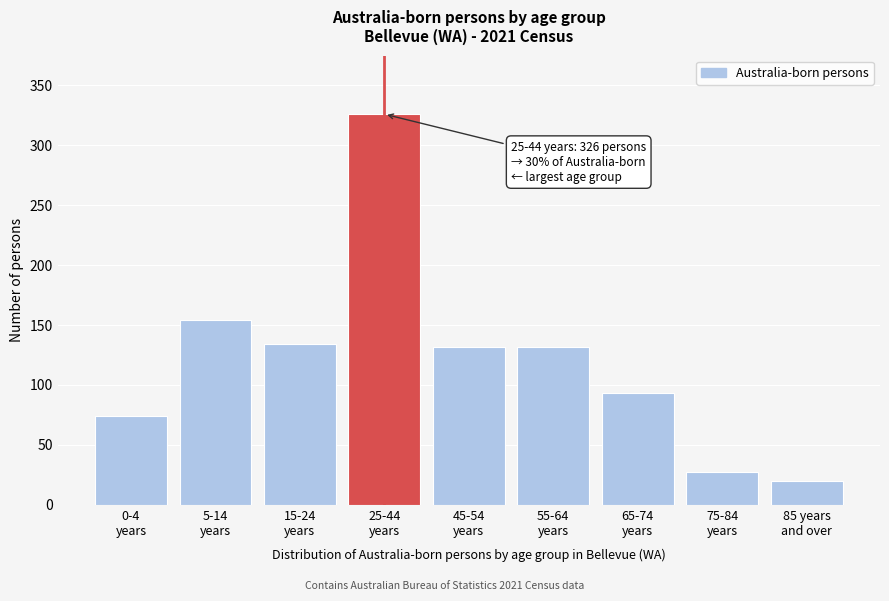

Reading left to right, extract all data points from this chart.

74	154	134	326	132	132	93	27	20